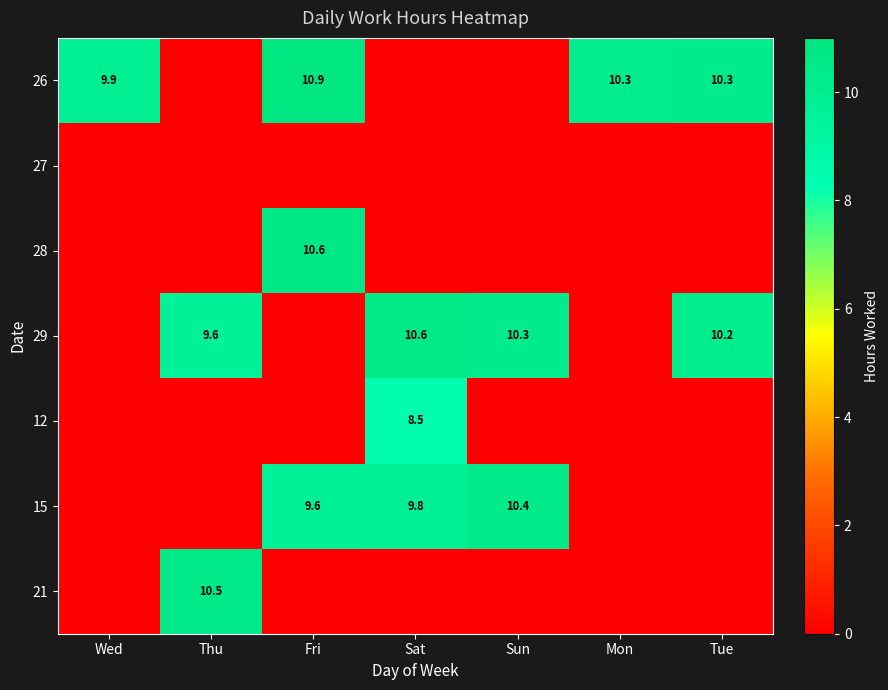

True or false: 29 has a value of 10.2 at Tue.

True